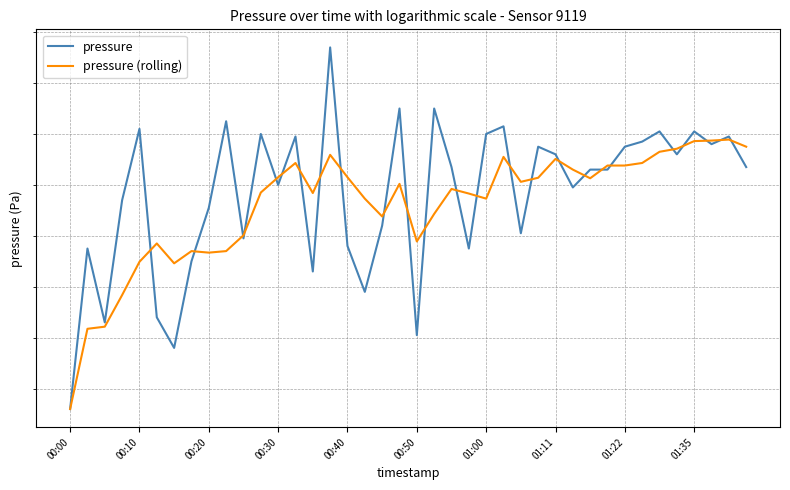

How many interior local valleys does the pressure series have?

12